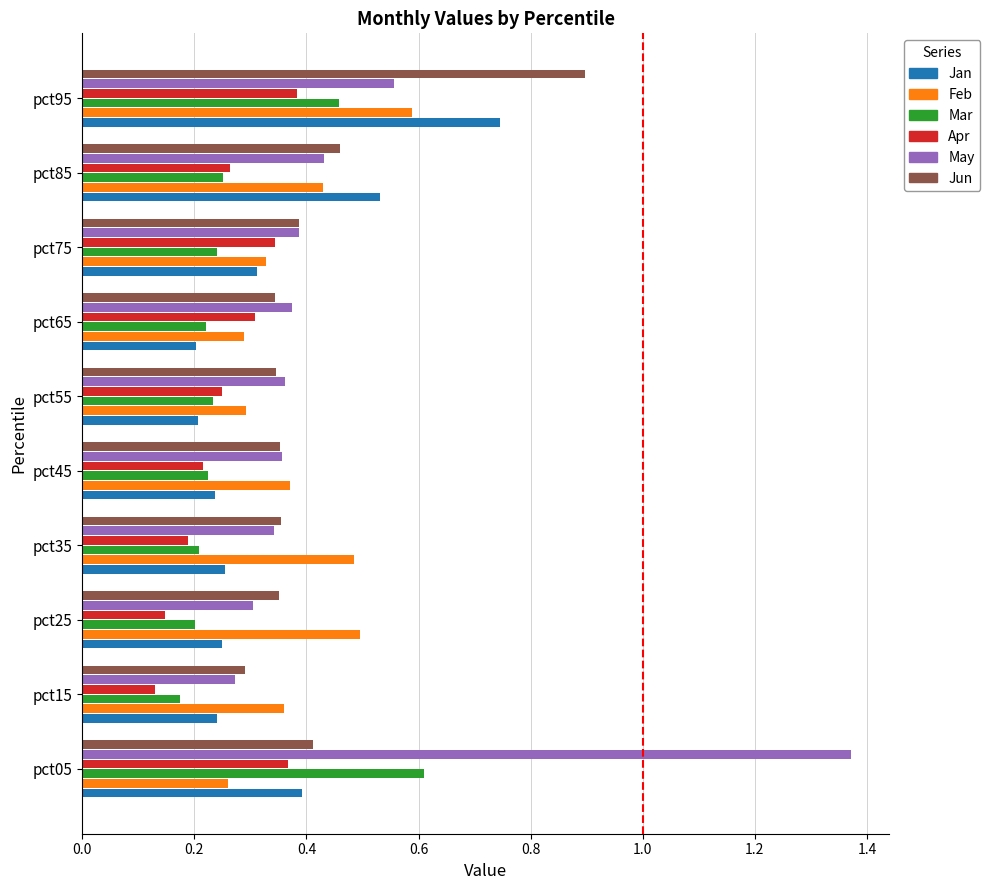

True or false: Jun has a value of 0.6 at pct45.

False